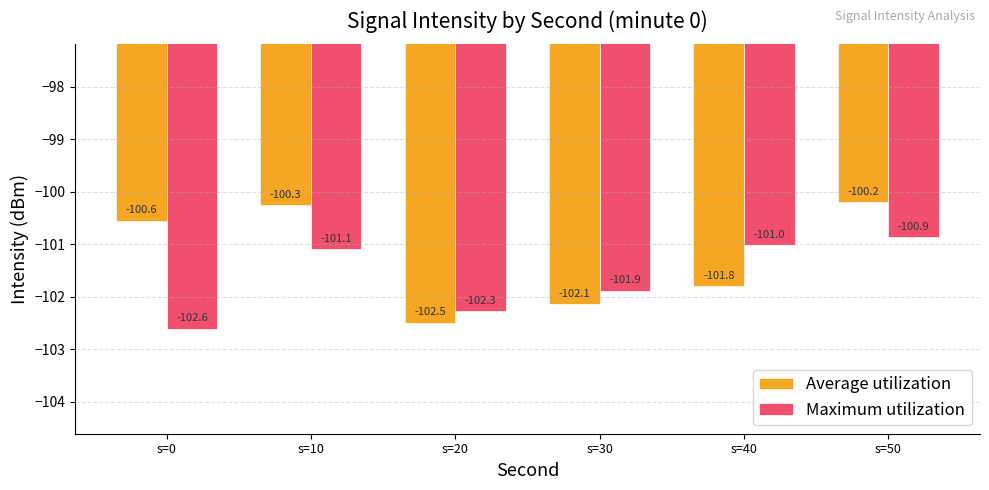

True or false: Maximum utilization has a value of -102.6 at s=0.

True